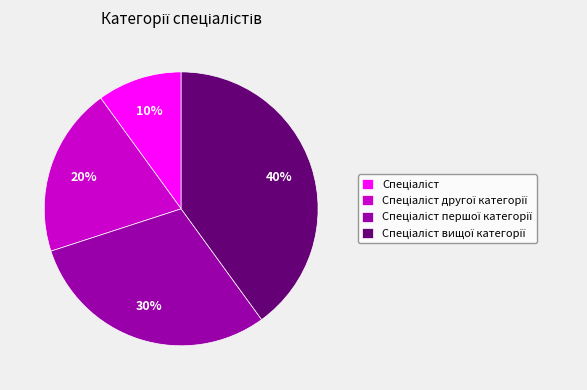

To the nearest percent, what is the average slice percentage?

25%